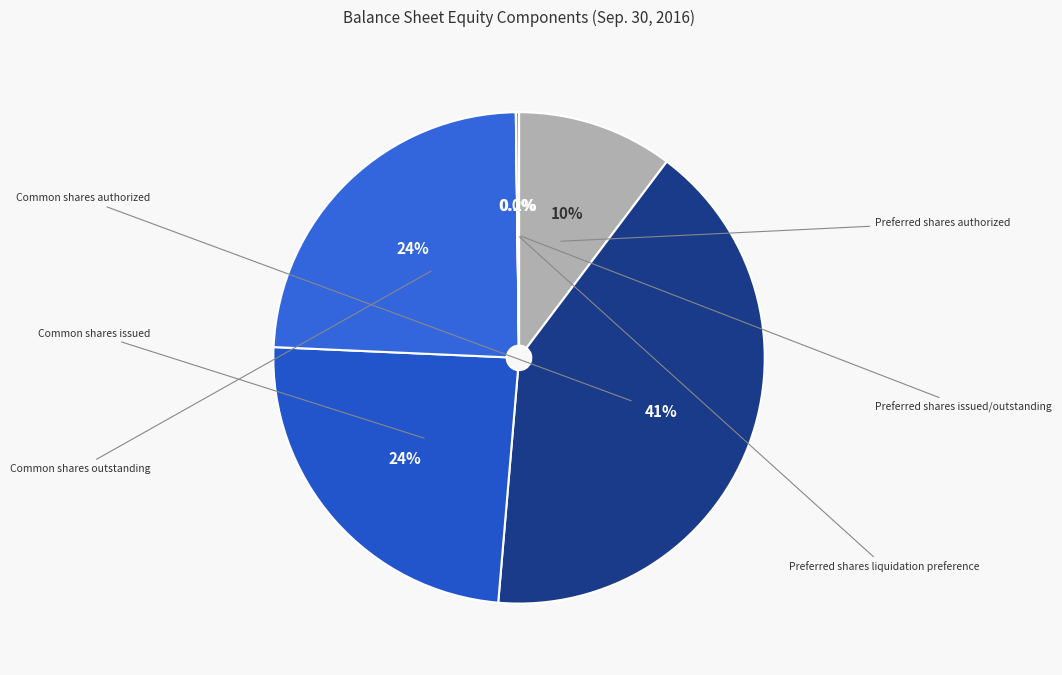

How many slices are in this pie chart?

6